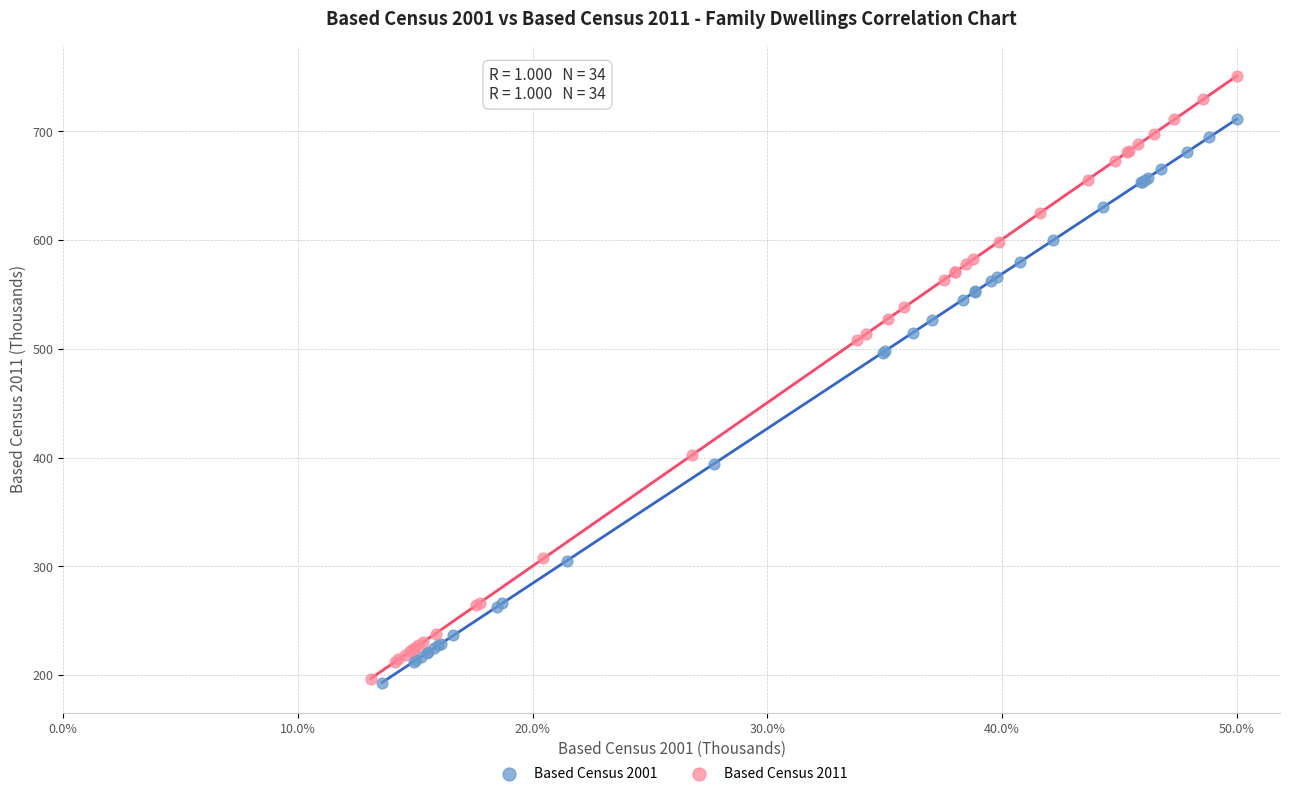

What are all the series names shown in the legend?

Based Census 2001, Based Census 2011